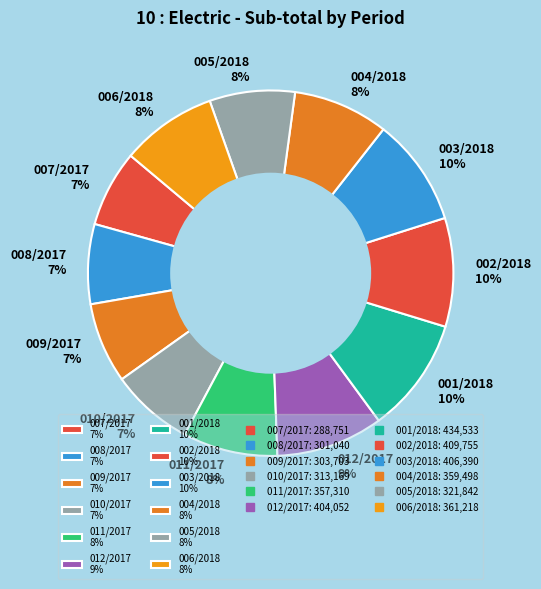

What is the ratio of the value at 008/2017 7% to the value at 009/2017 7%?

1.0